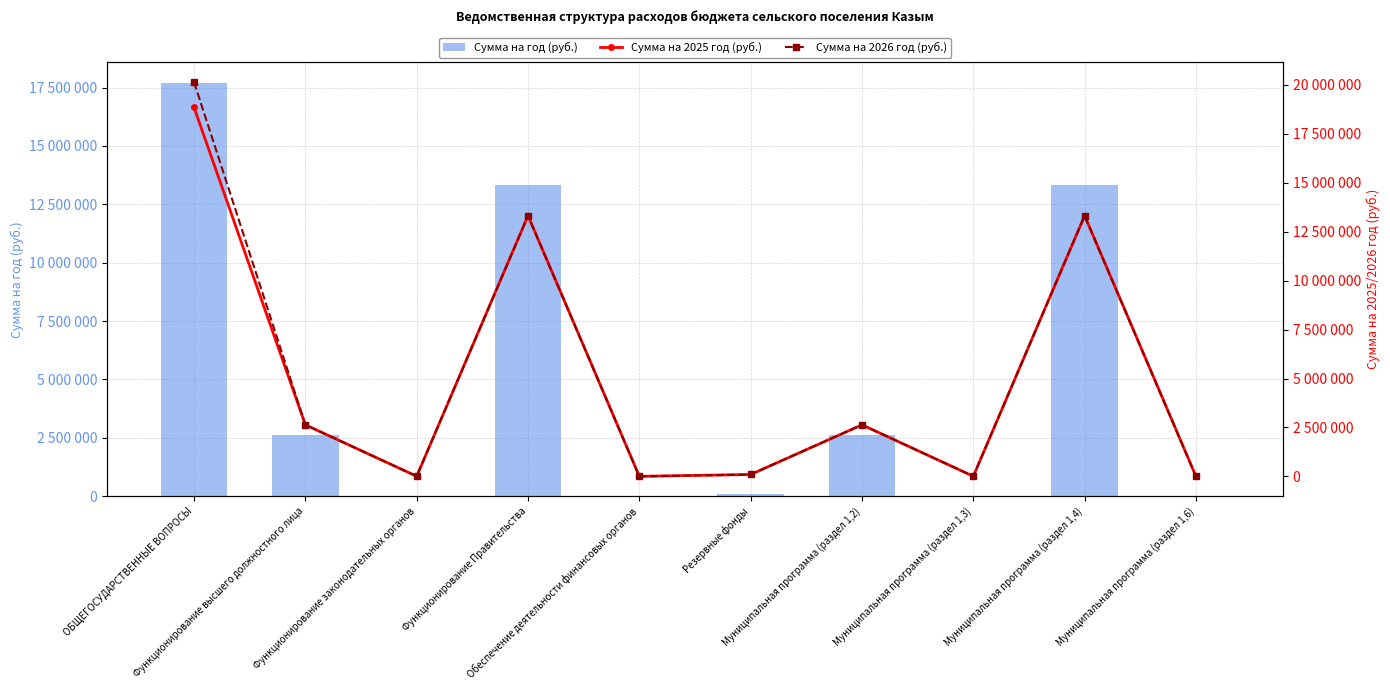

What is the difference between the second highest and second lowest values in the Сумма на год (руб.) series?

13324200